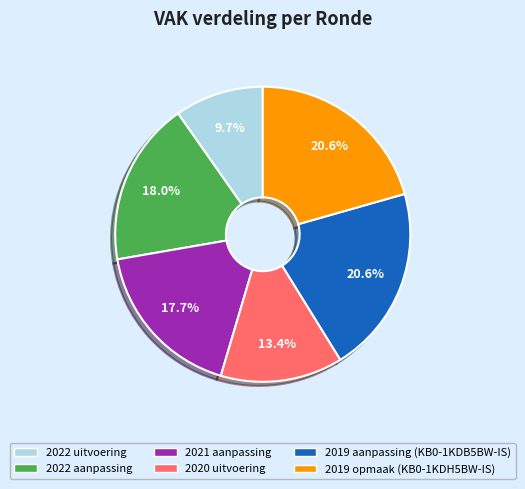

What is the ratio of the value at 2019 opmaak (KB0-1KDH5BW-IS) to the value at 2021 aanpassing?

1.2